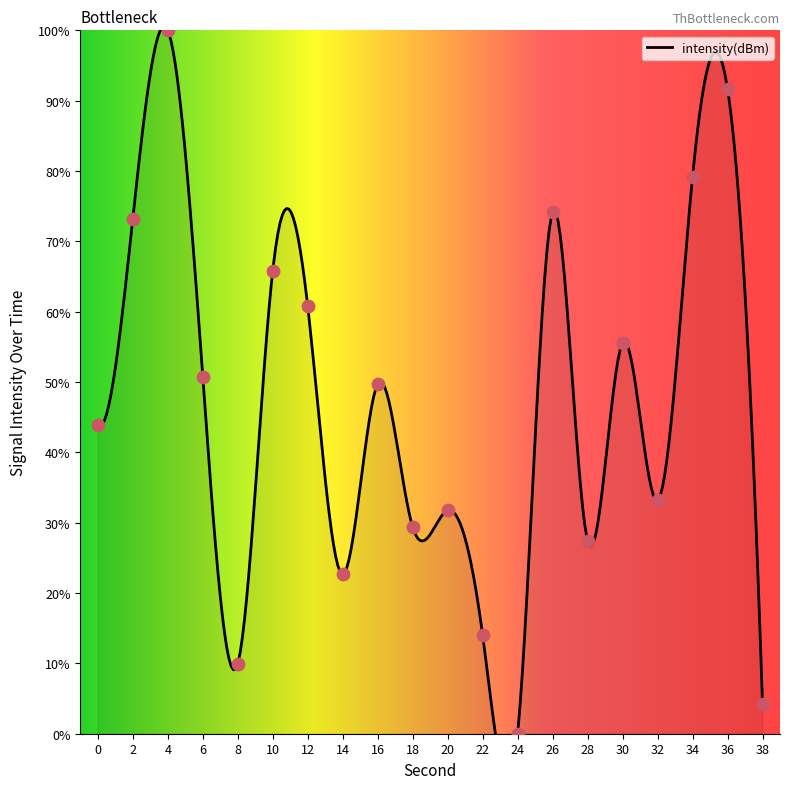

What is the change in value from 4 to 12?

-39.2